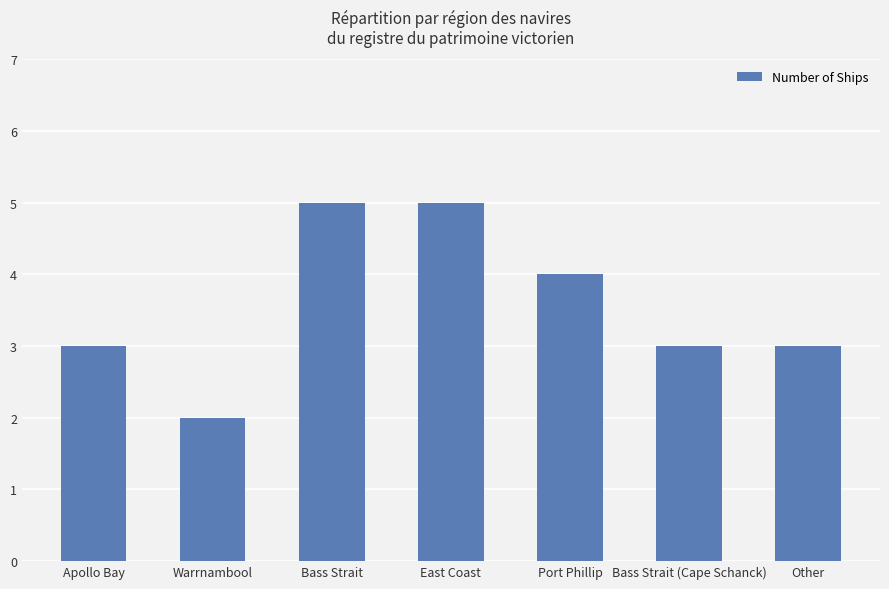

Which category has the lowest value across all series?

Warrnambool